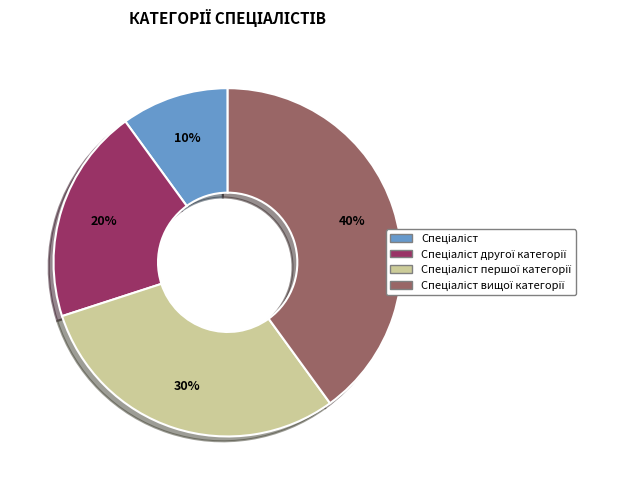

Is there any slice that represents more than half of the pie?

No